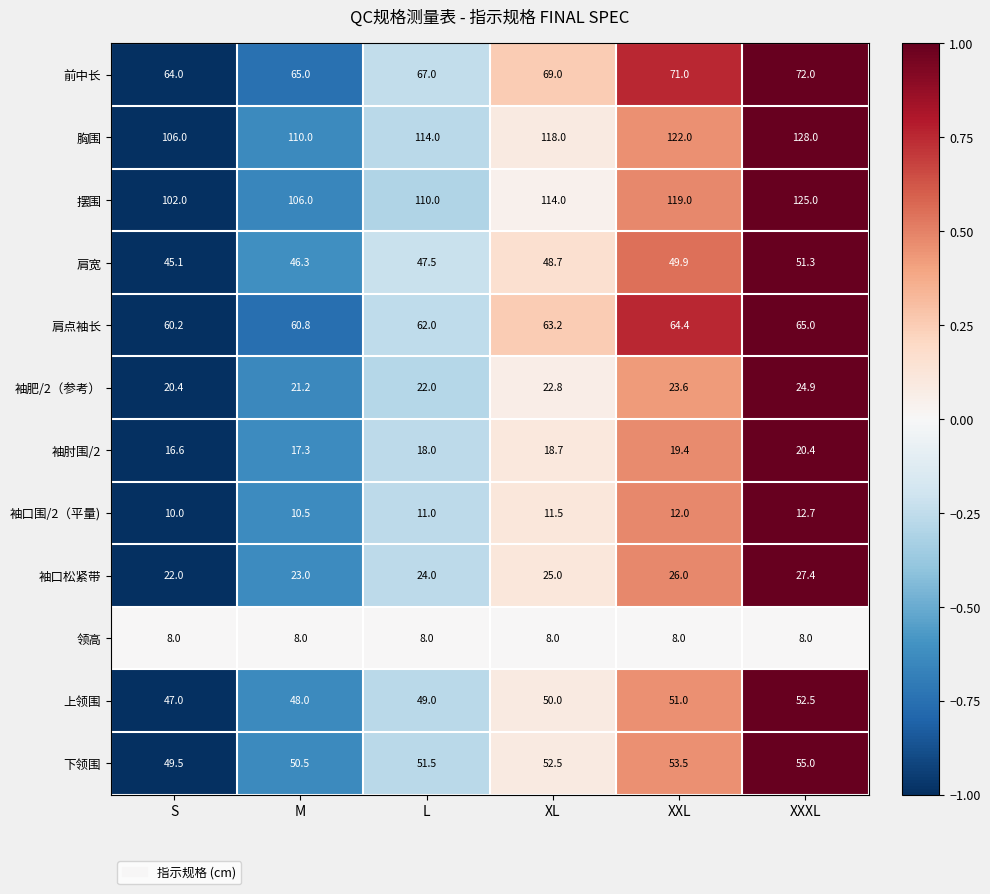

Count the number of data series in this chart.

12